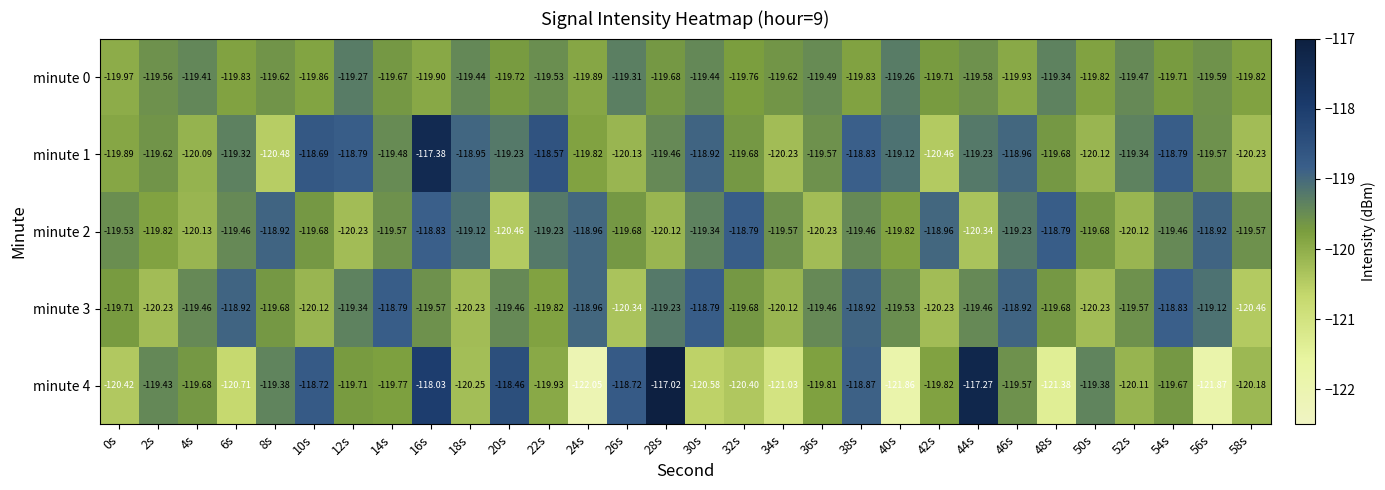

What is the total value across all series at 24s?

-599.7